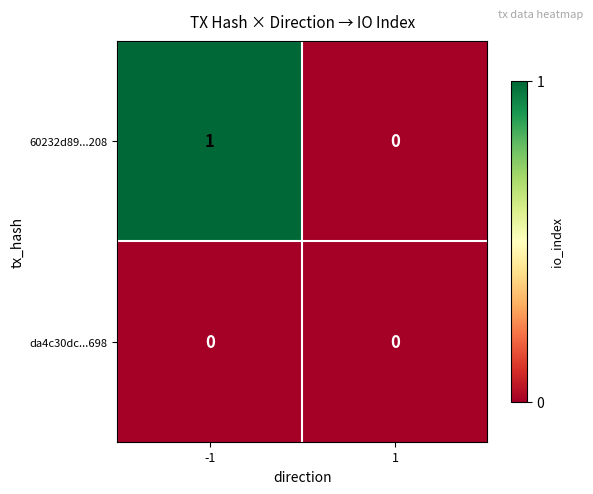

The value of da4c30dc...698 at 1 is 0. True or false?

True